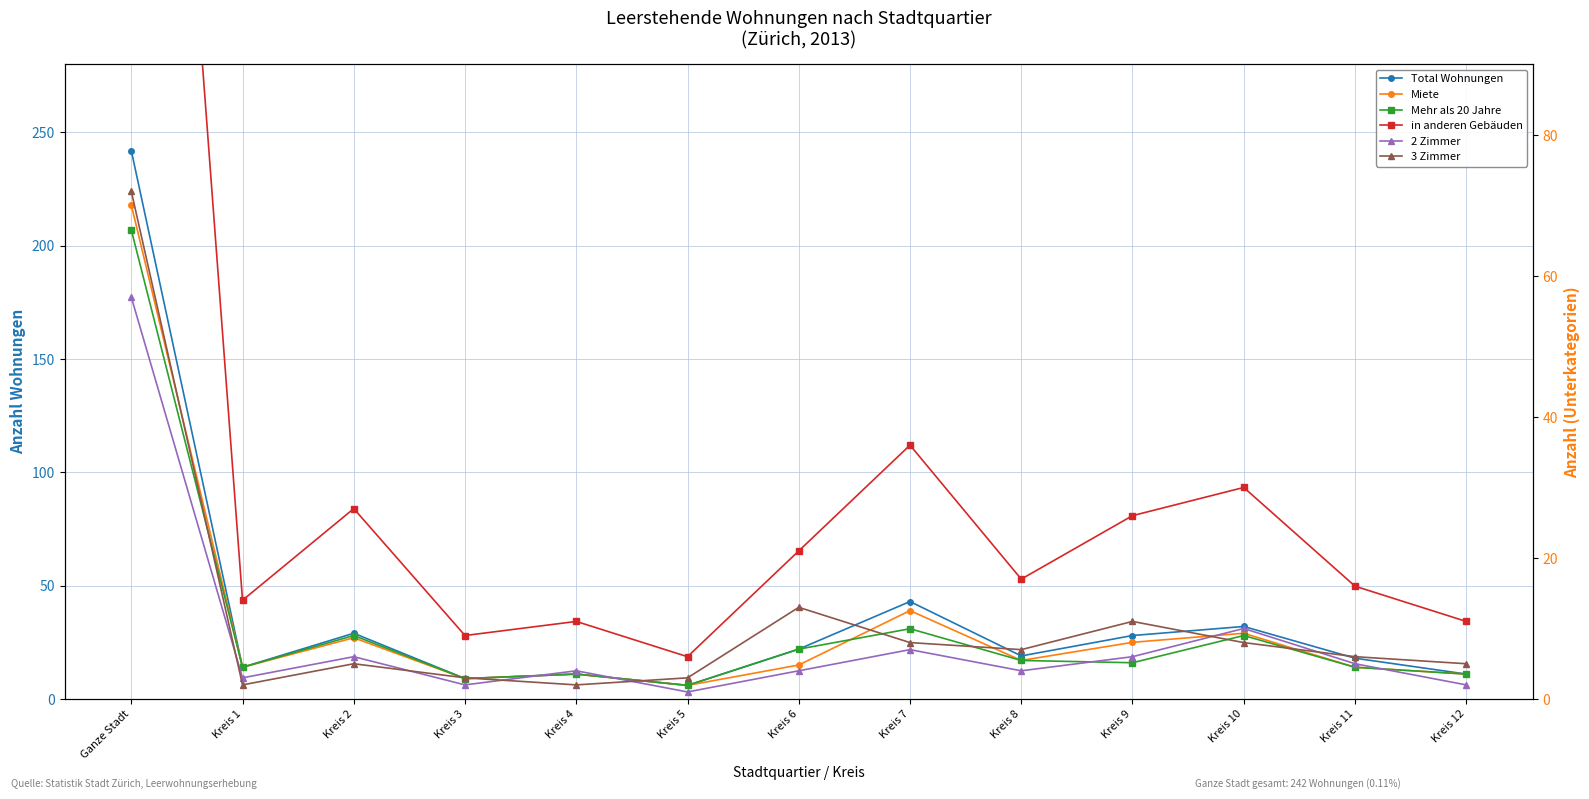

True or false: in anderen Gebäuden and Mehr als 20 Jahre cross at least once.

True